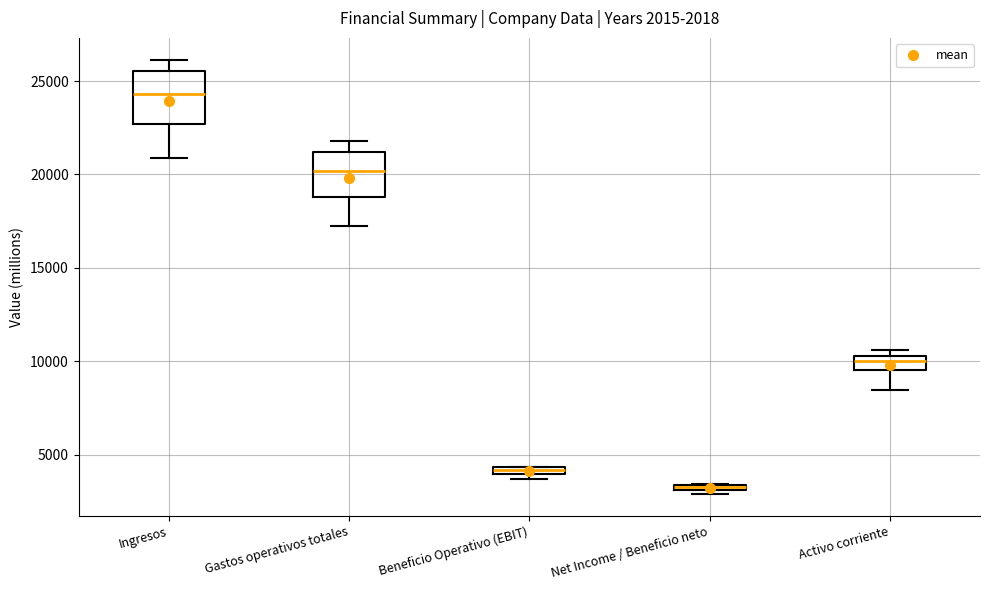

Which box has the lowest median line?

Net Income / Beneficio neto